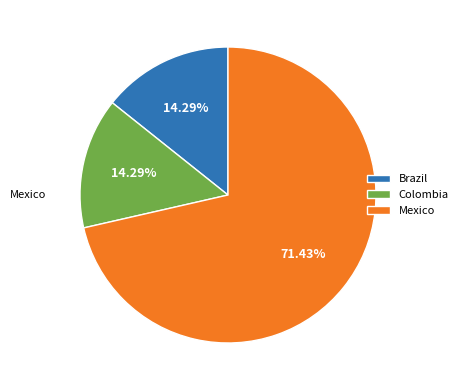

Approximately how many times larger is the value at Mexico compared to Brazil?

5.0